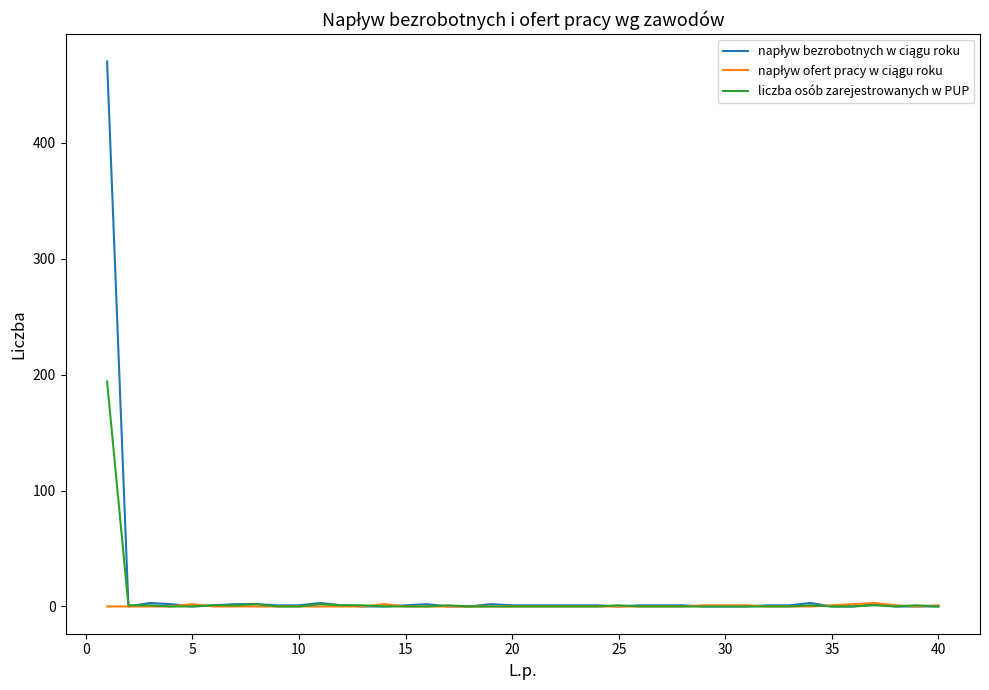

What is the difference between the maximum and minimum values in the napływ ofert pracy w ciągu roku series?

3